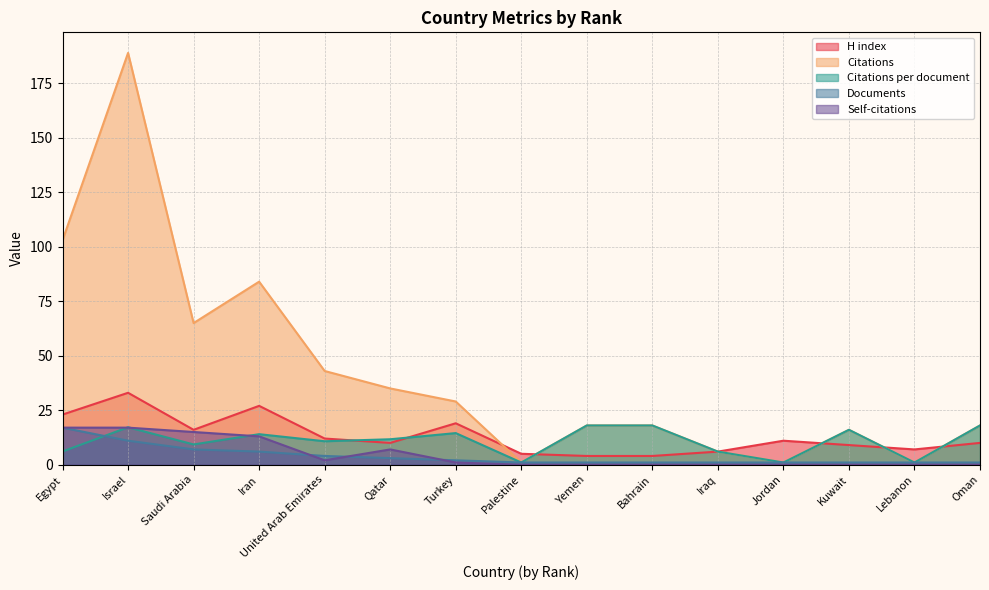

At how many categories does at least one series exceed 48?

4